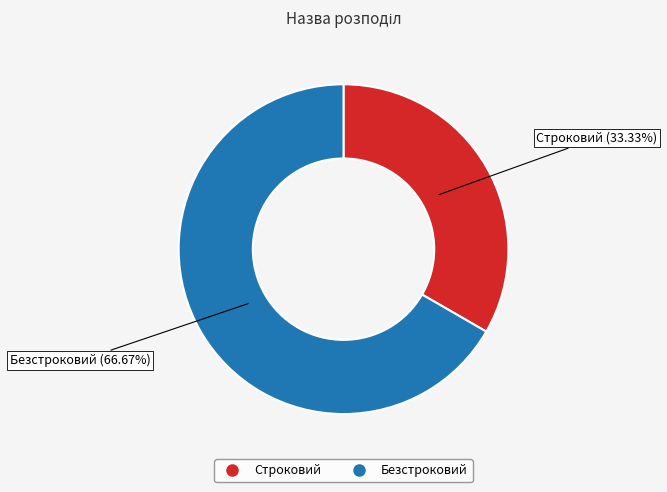

To the nearest percent, what is the difference between the largest and smallest slice percentages?

33%